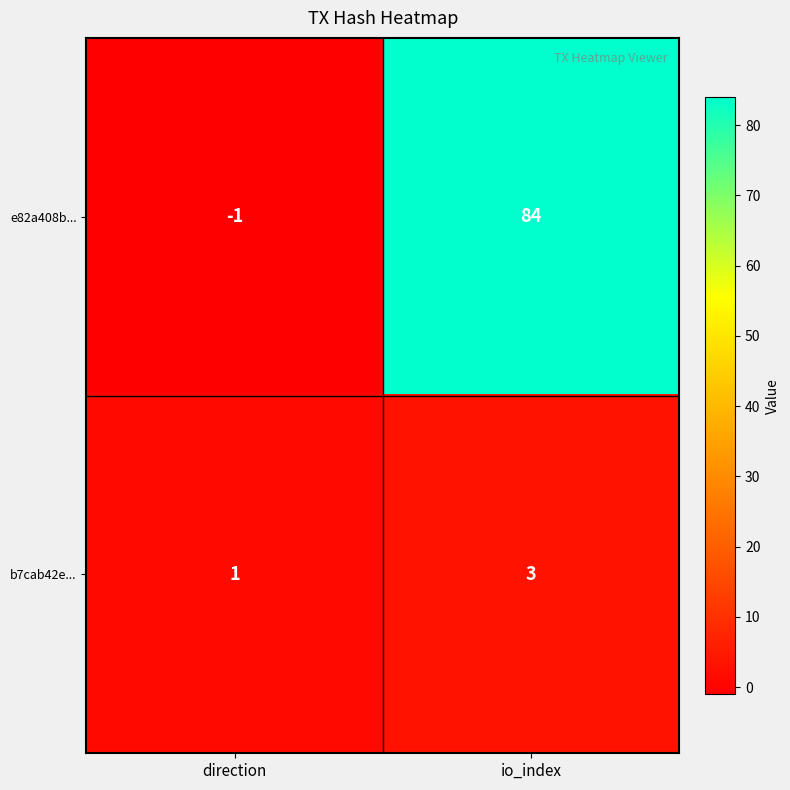

What is the difference between the highest and lowest values at io_index?

81